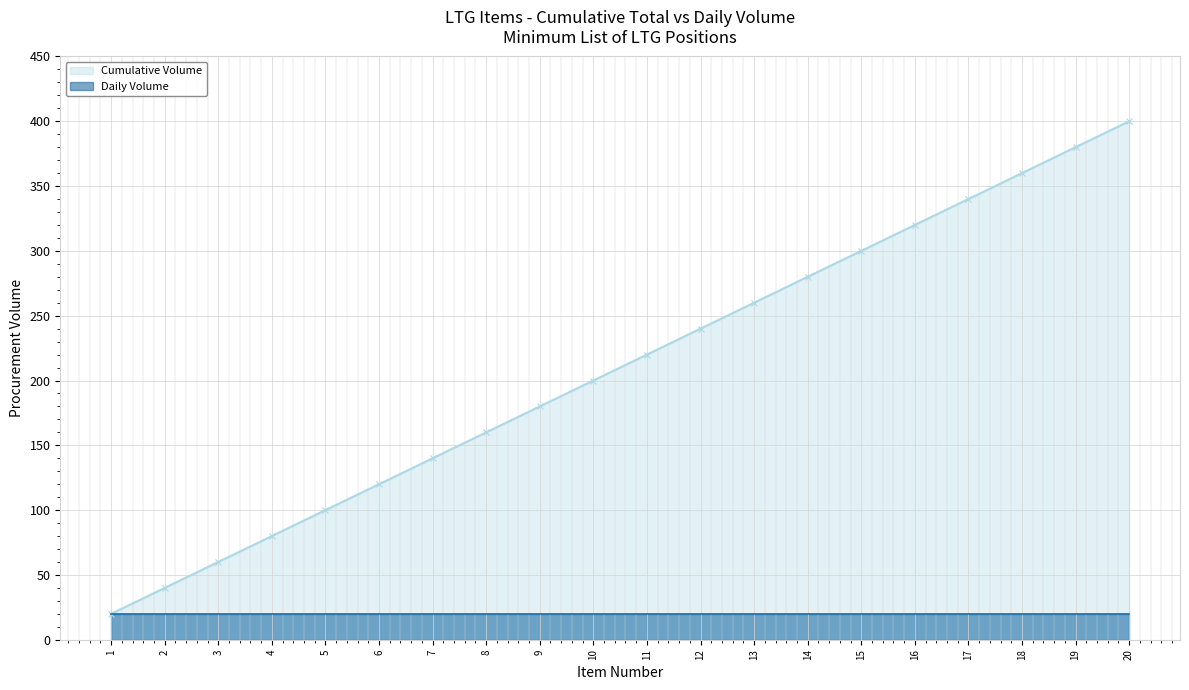

List the labels in order of value, smallest first.

1, 2, 3, 4, 5, 6, 7, 8, 9, 10, 11, 12, 13, 14, 15, 16, 17, 18, 19, 20